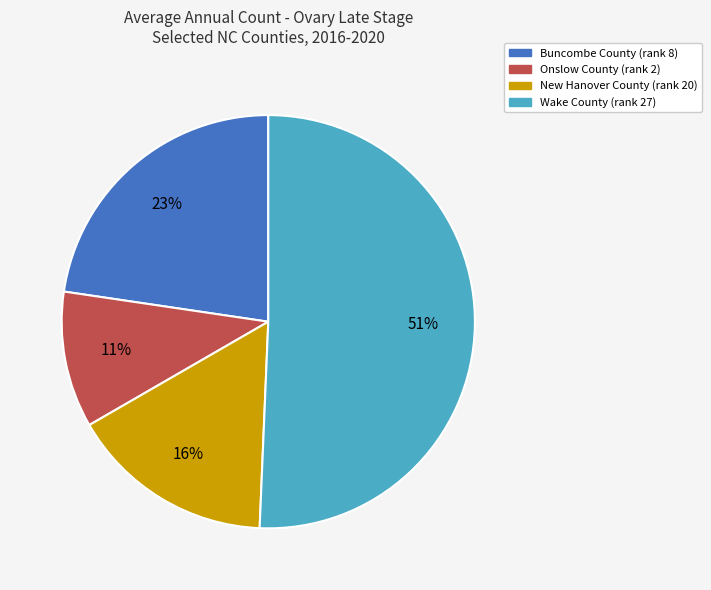

How many segments does this pie chart have?

4